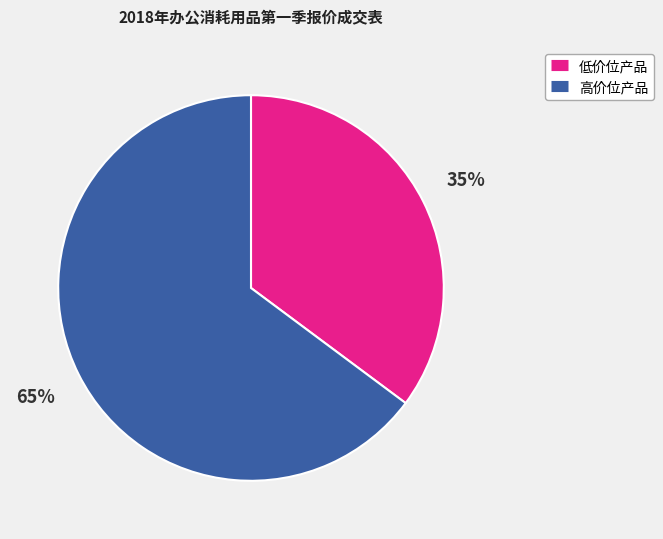

Does any single category account for the majority?

Yes